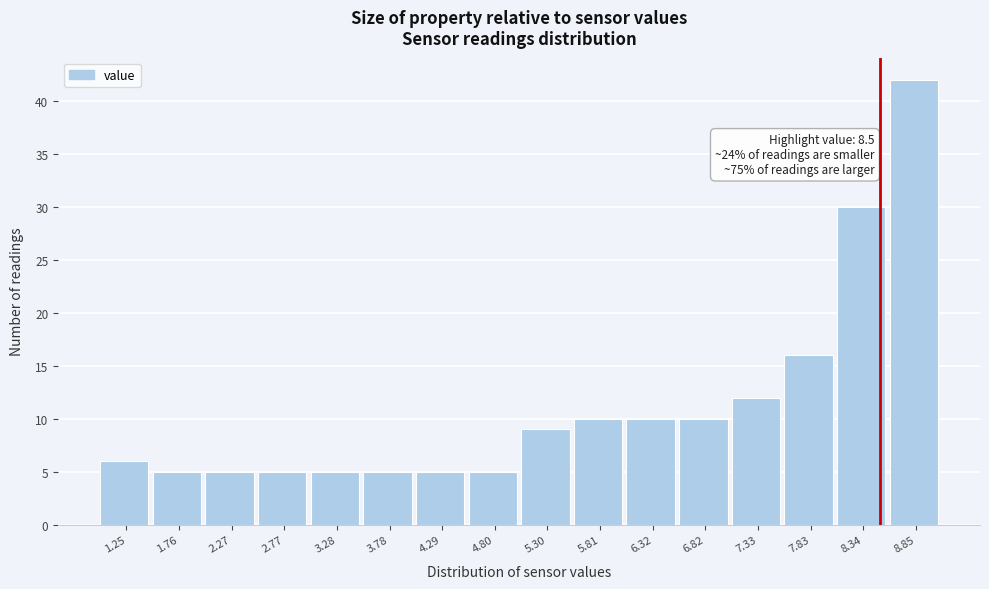

Over which range of the x-axis is the bar tallest?

8.6 to 9.1